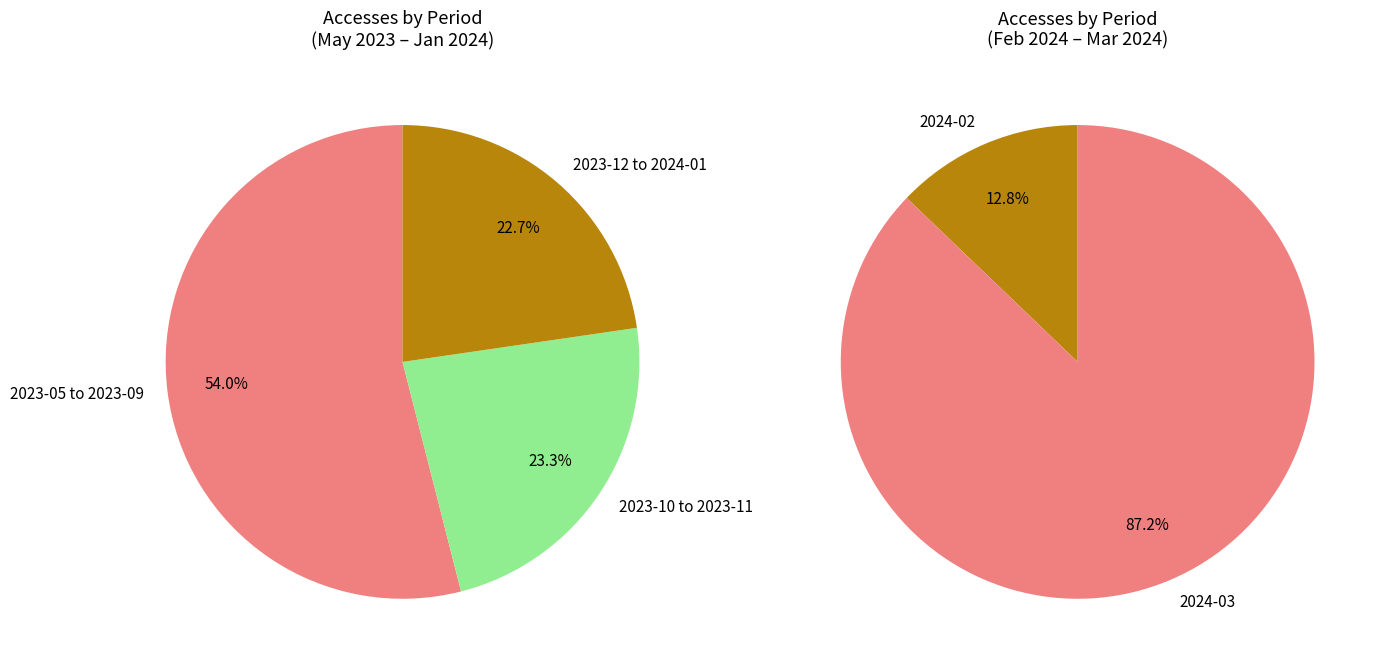

Does 2024-03 account for over 50% of the chart?

Yes